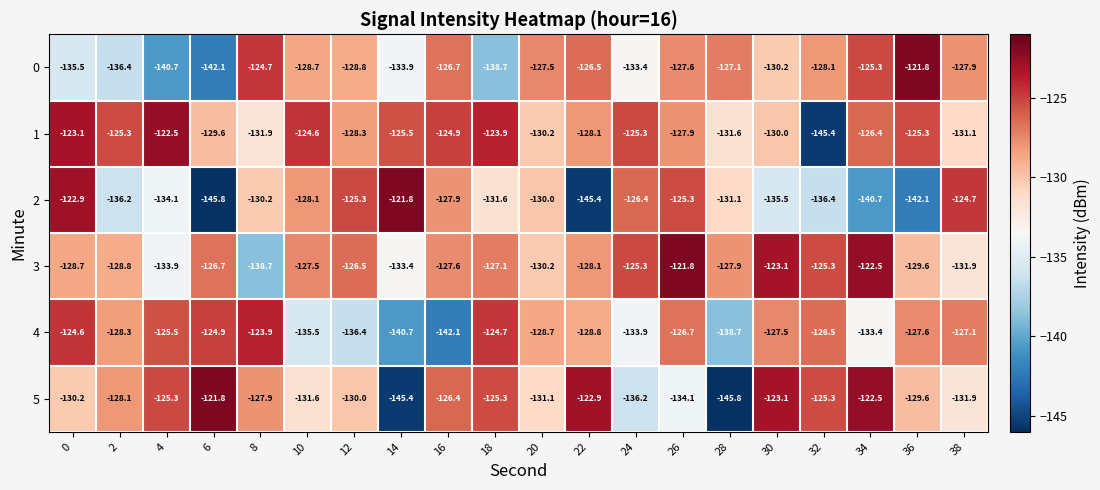

What is the difference between the highest and lowest values at 12?

11.1